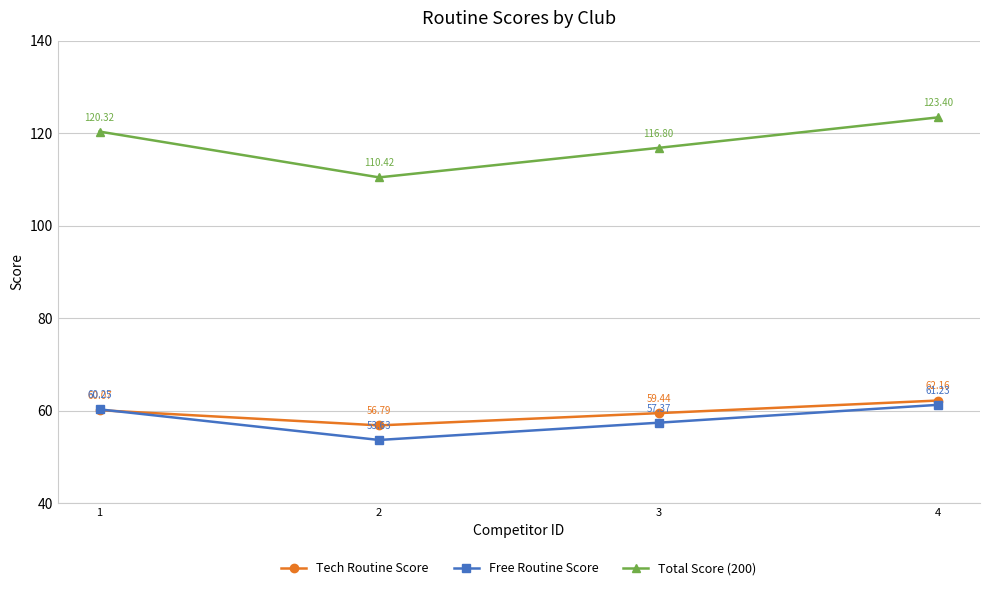

What is the spread (max minus min) of values at 3?

59.4